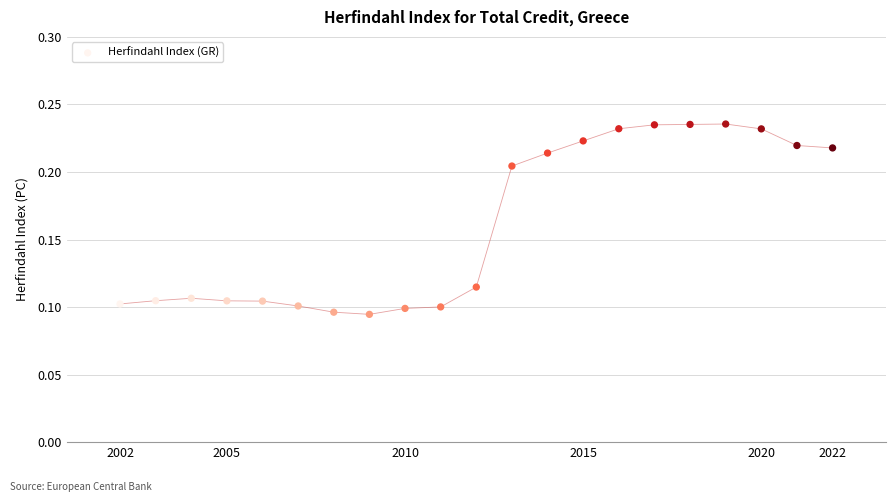

What is the range of X values (max minus min)?

20.0